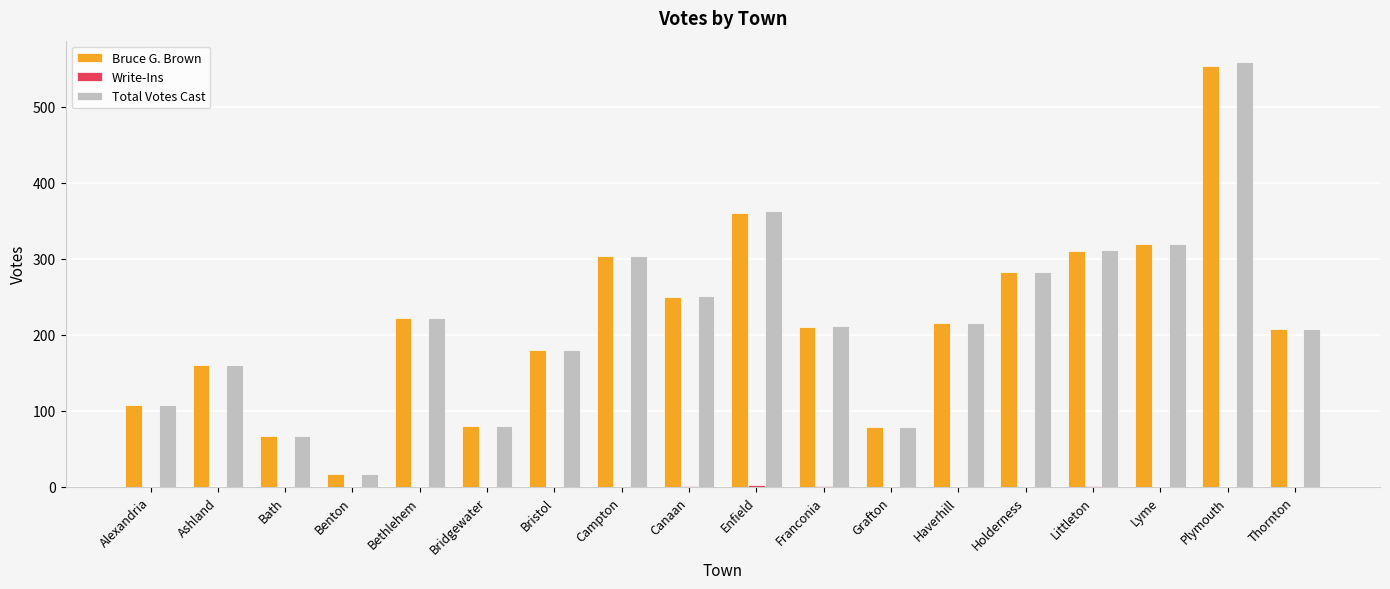

At which category is the sum across all series the highest?

Plymouth